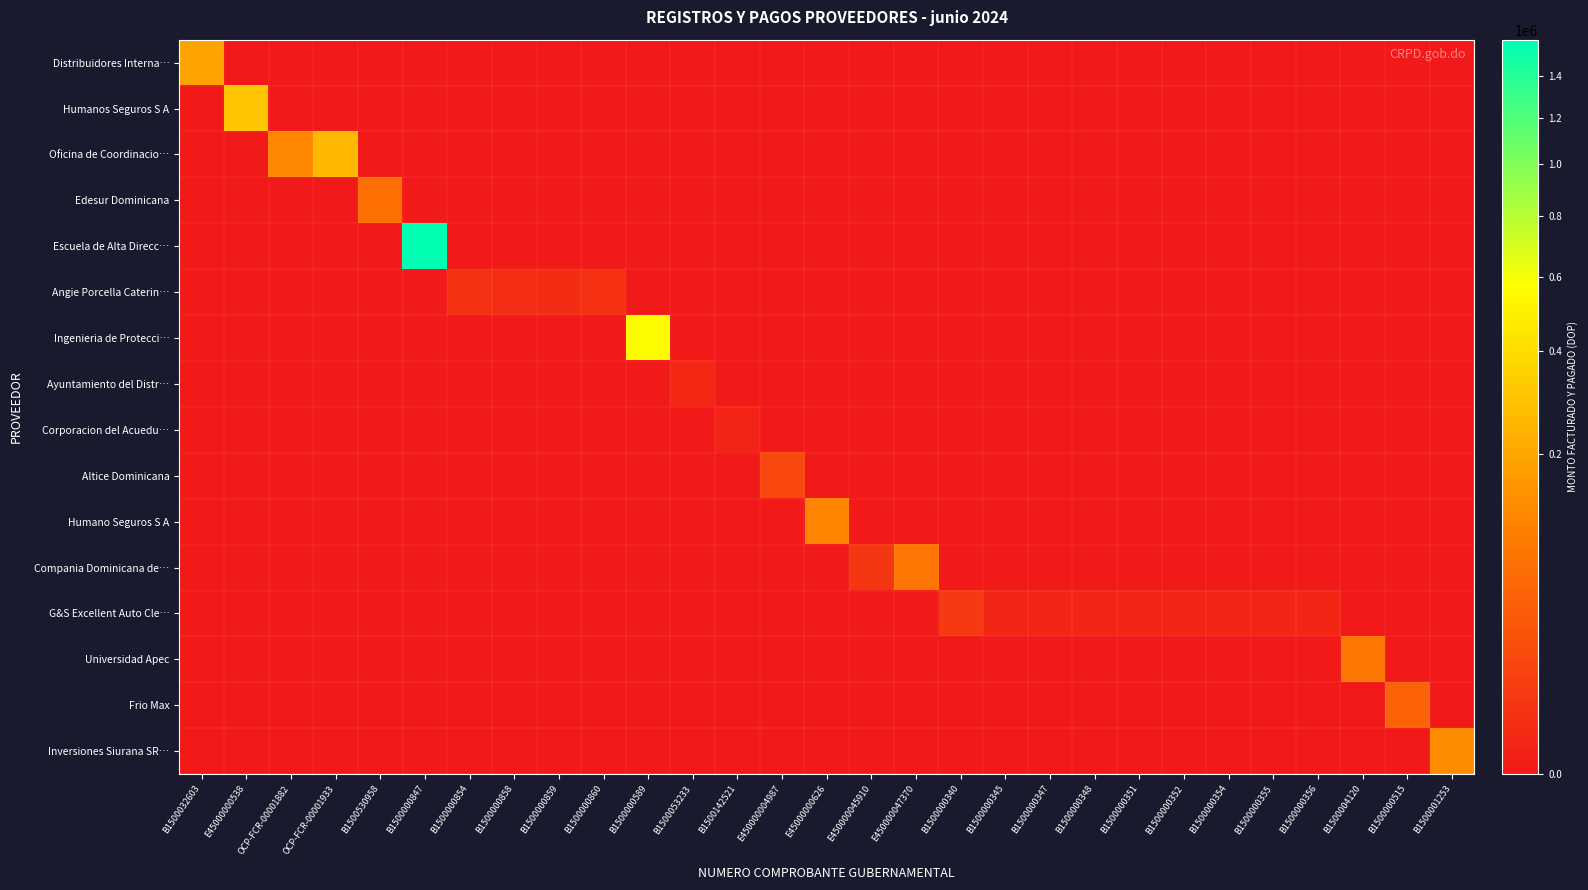

Rank the series by their maximum value, from lowest to highest.

Corporacion del Acuedu…, Ayuntamiento del Distr…, Angie Porcella Caterin…, G&S Excellent Auto Cle…, Altice Dominicana, Frio Max, Edesur Dominicana, Compania Dominicana de…, Universidad Apec, Humano Seguros S A, Inversiones Siurana SR…, Distribuidores Interna…, Oficina de Coordinacio…, Humanos Seguros S A, Ingenieria de Protecci…, Escuela de Alta Direcc…